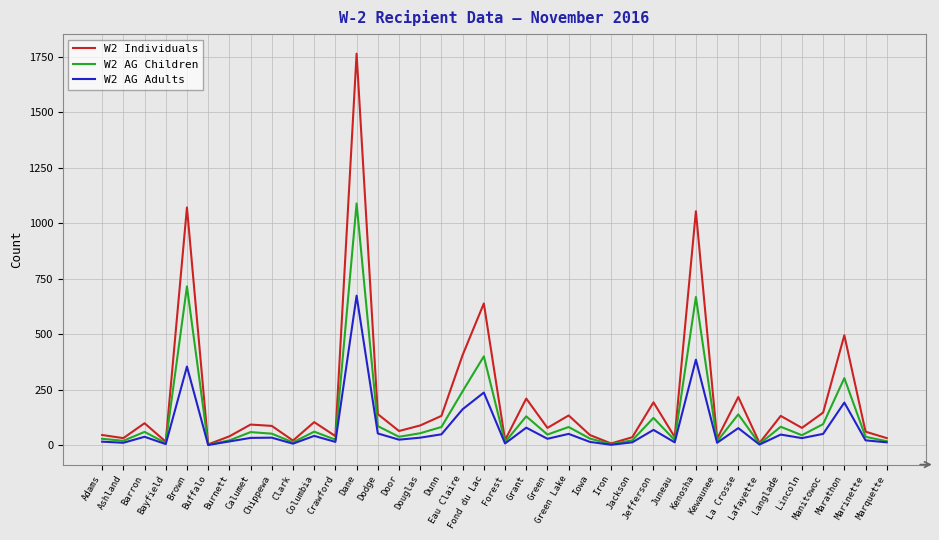

What is the lowest value of the W2 Individuals series?

5